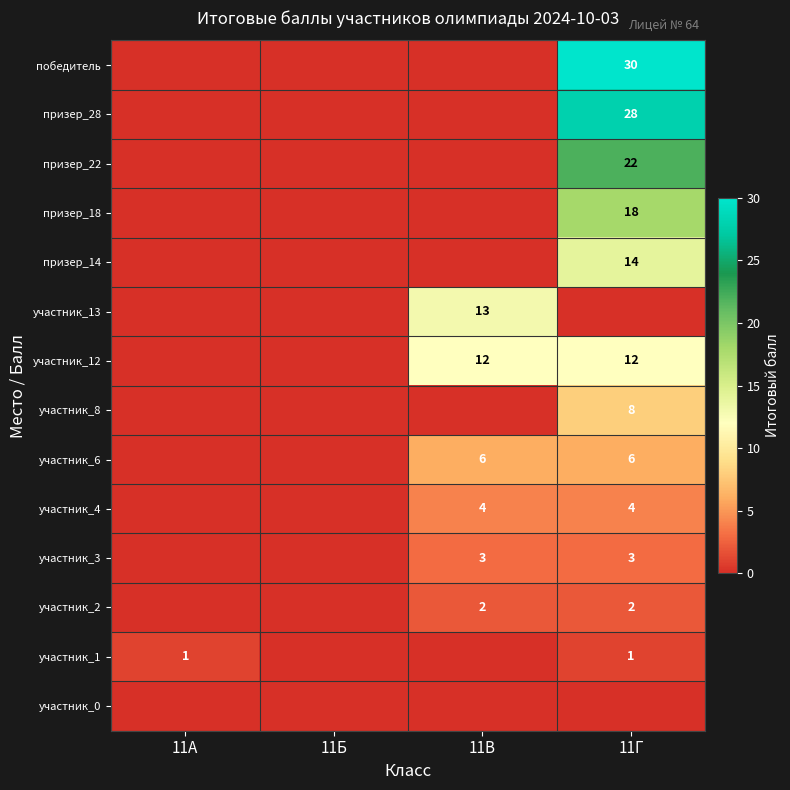

The value of участник_3 at 11В is 3. True or false?

True